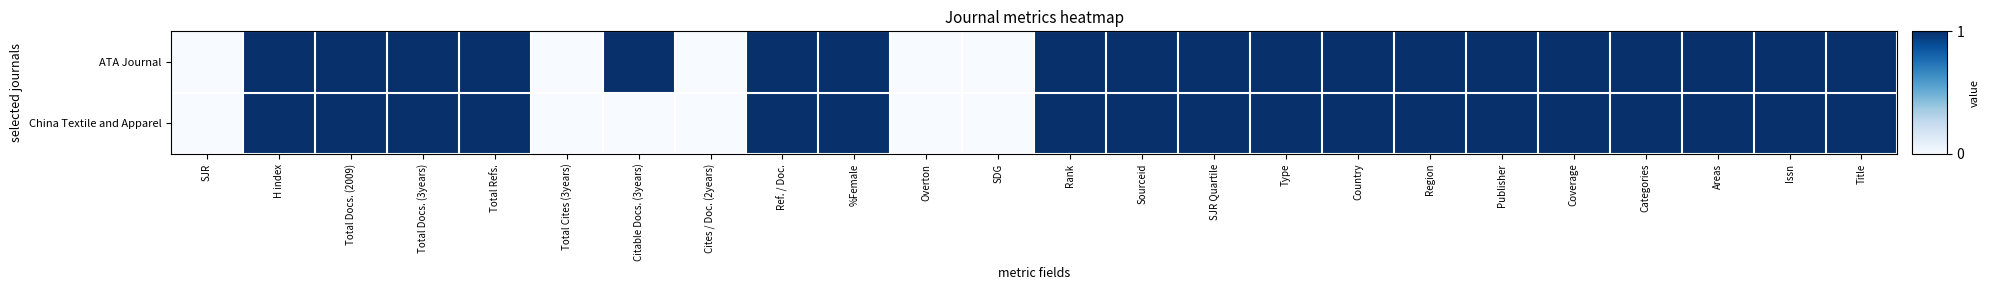

Reading left to right, extract all data points from this chart.

ATA Journal: SJR=0	H index=1	Total Docs. (2009)=1	Total Docs. (3years)=1	Total Refs.=1	Total Cites (3years)=0	Citable Docs. (3years)=1	Cites / Doc. (2years)=0	Ref. / Doc.=1	%Female=1	Overton=0	SDG=0	Rank=1	Sourceid=1	SJR Quartile=1	Type=1	Country=1	Region=1	Publisher=1	Coverage=1	Categories=1	Areas=1	Issn=1	Title=1
China Textile and Apparel: SJR=0	H index=1	Total Docs. (2009)=1	Total Docs. (3years)=1	Total Refs.=1	Total Cites (3years)=0	Citable Docs. (3years)=0	Cites / Doc. (2years)=0	Ref. / Doc.=1	%Female=1	Overton=0	SDG=0	Rank=1	Sourceid=1	SJR Quartile=1	Type=1	Country=1	Region=1	Publisher=1	Coverage=1	Categories=1	Areas=1	Issn=1	Title=1